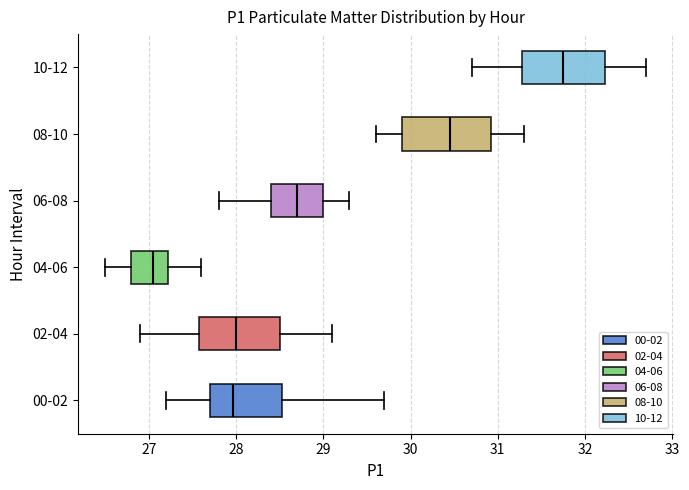

Which box has the furthest to the left median line?

04-06